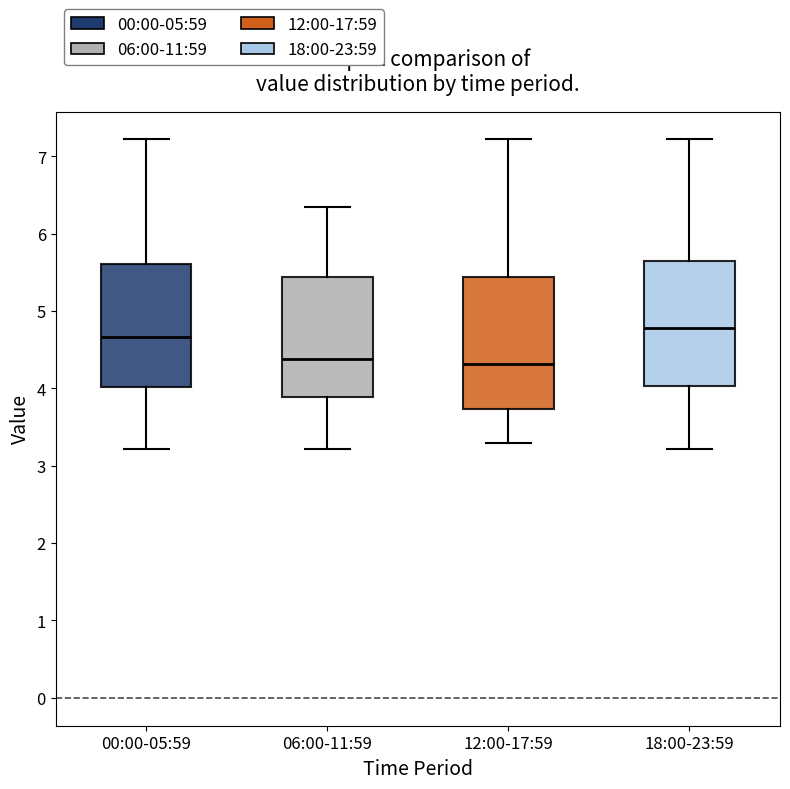

Reading left to right, read every box against the y-axis: the position of its median line, the range the box covers, and the ends of its whiskers. The values are not printed on the chart, so give them approximately, as read against the axis.

00:00-05:59: median 4.7, box 4.0 to 5.6, whiskers 3.2 to 7.2
06:00-11:59: median 4.4, box 3.9 to 5.4, whiskers 3.2 to 6.4
12:00-17:59: median 4.3, box 3.7 to 5.4, whiskers 3.3 to 7.2
18:00-23:59: median 4.8, box 4.0 to 5.7, whiskers 3.2 to 7.2